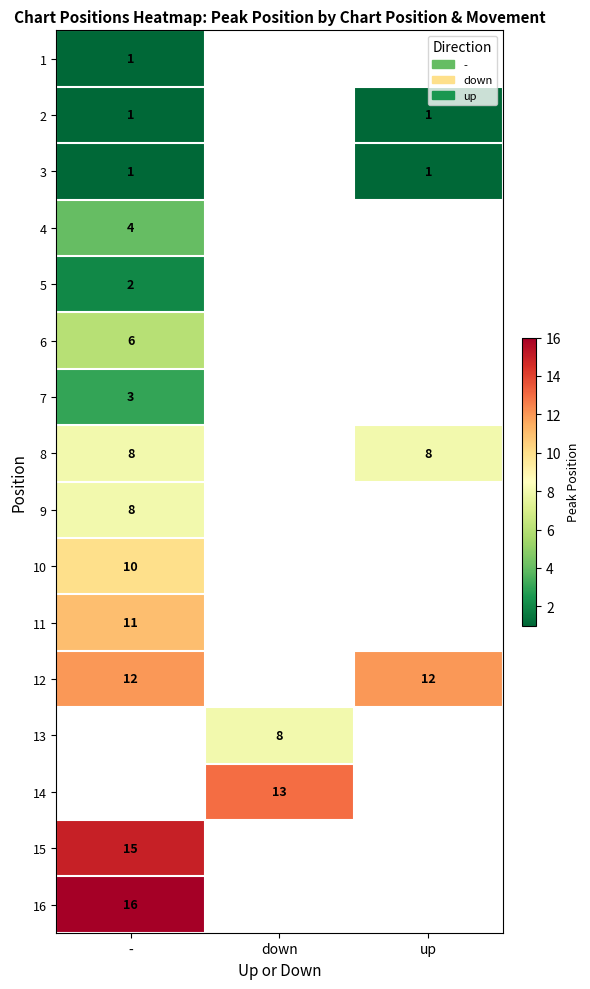

True or false: 10 has a value of 10 at -.

True